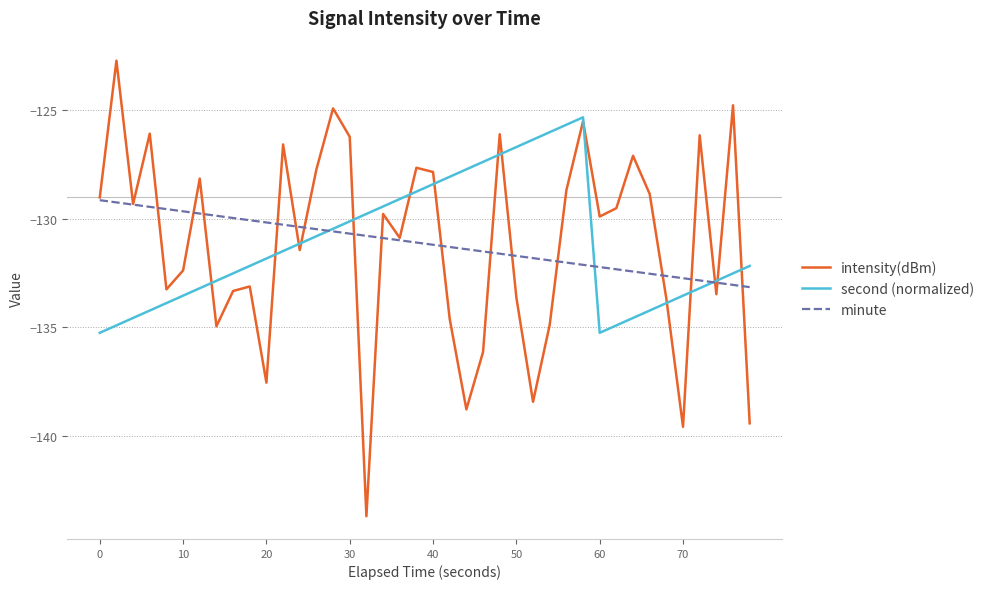

Which series has the largest range (max minus min)?

intensity(dBm)